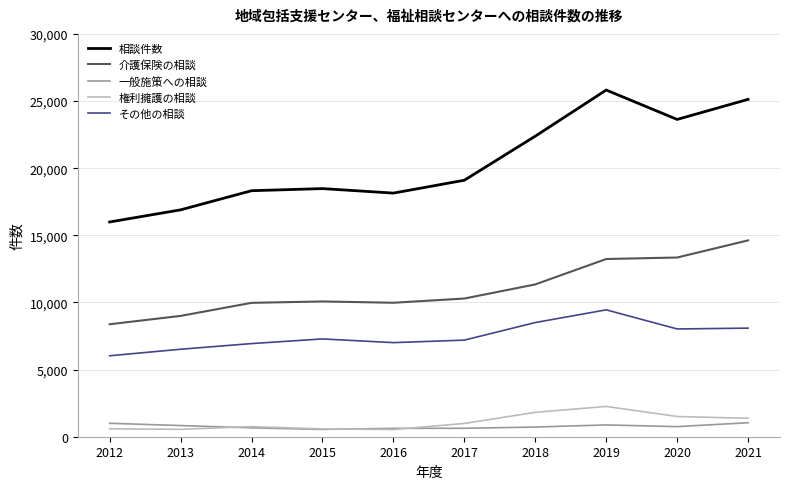

The value of その他の相談 at 2015 is 4617. True or false?

False